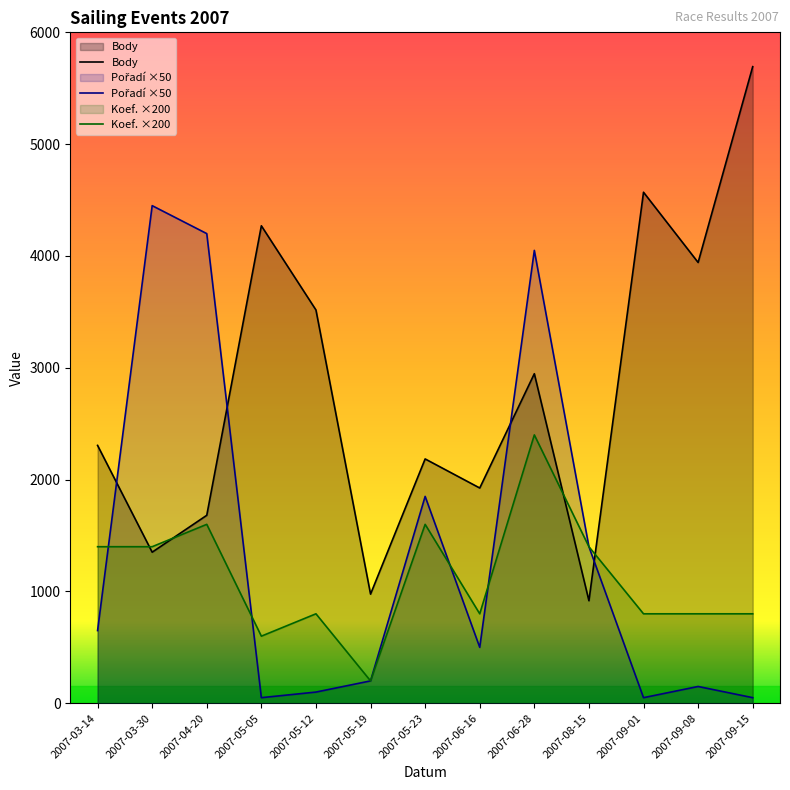

At 2007-09-08, list the series in order from smallest to largest.

Pořadí ×50, Koef. ×200, Body